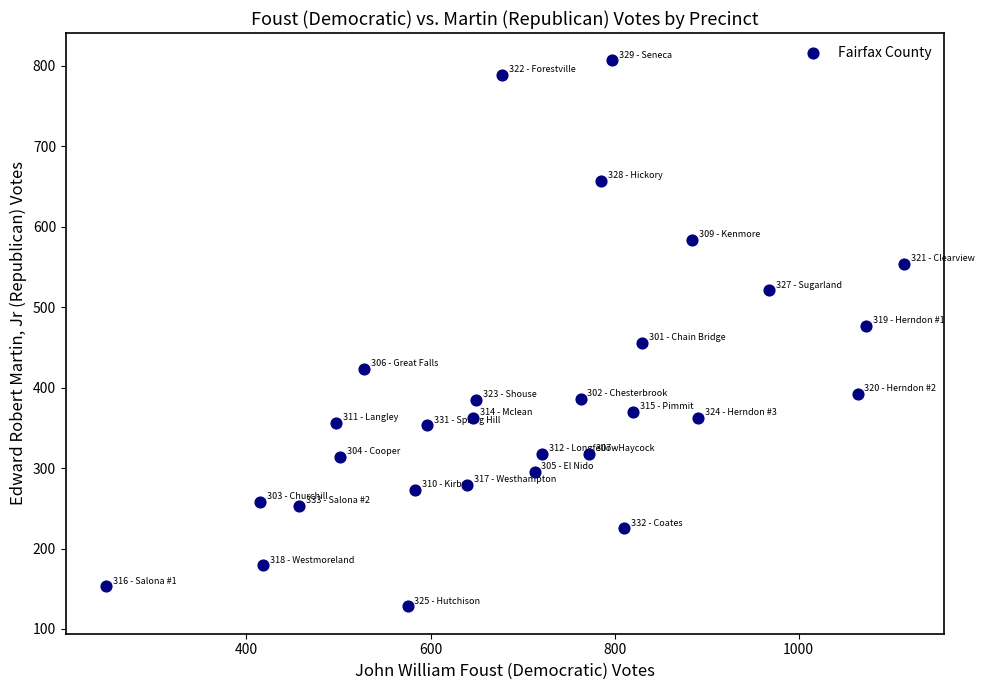

What is the range of Y values (max minus min)?

679